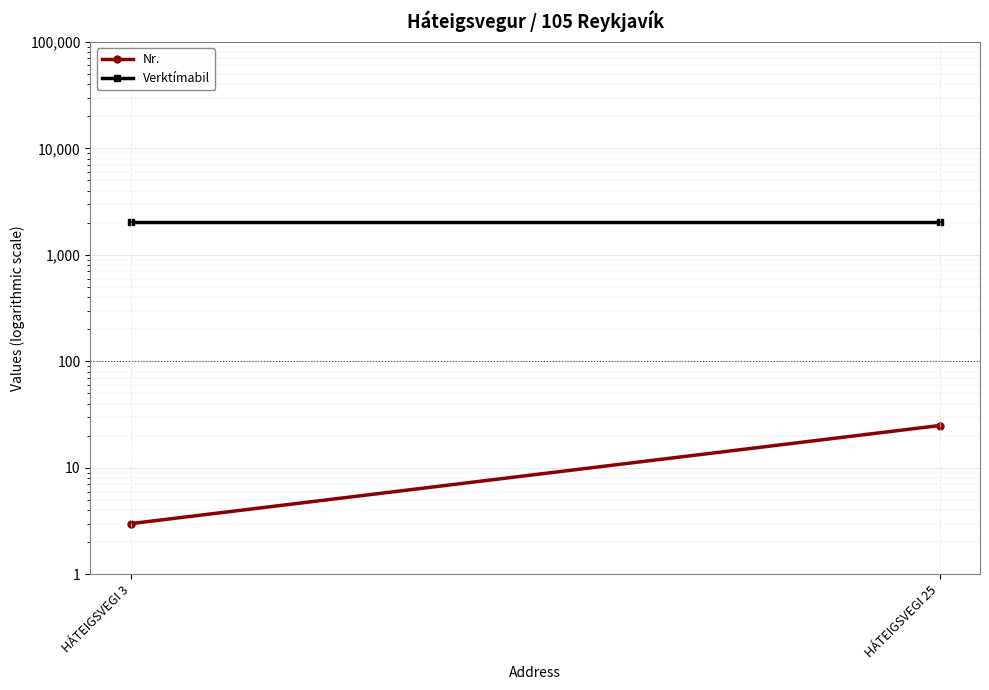

List the series in order of their overall mean, lowest first.

Nr., Verktímabil